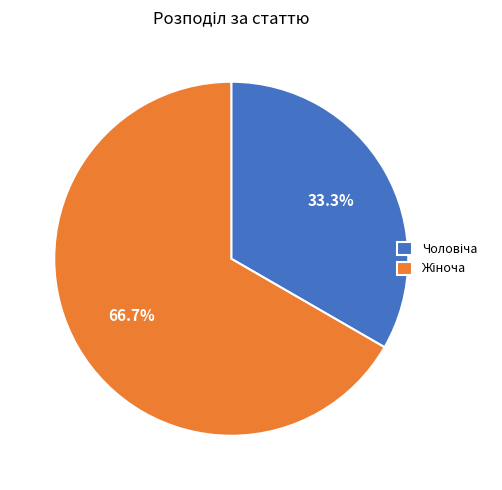

Is there a majority slice in this chart?

Yes